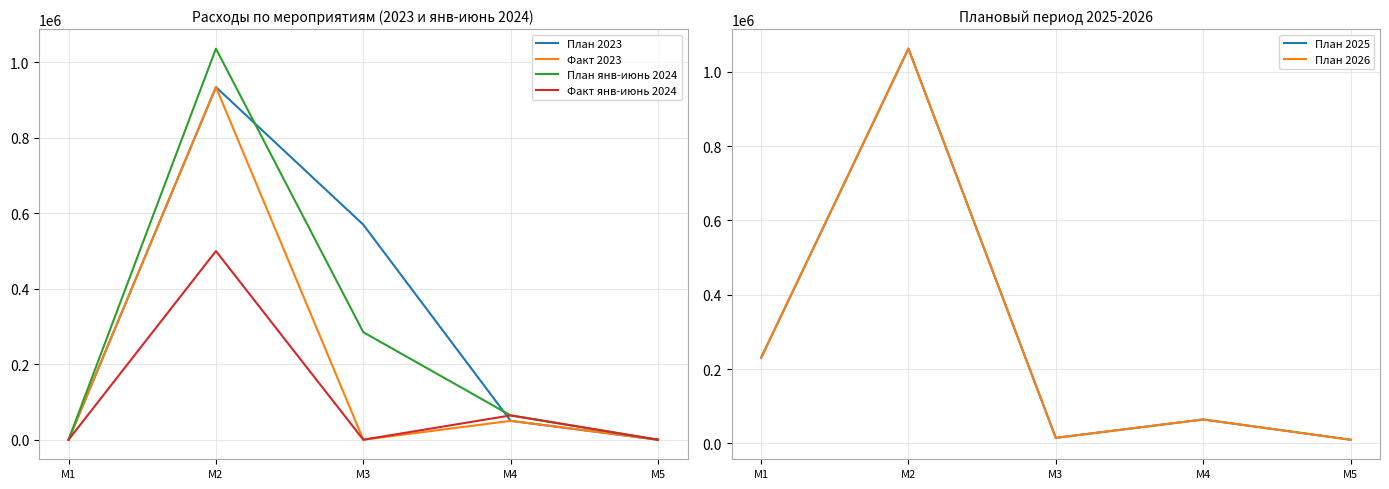

What is the total value across all series at М4?

357847.4